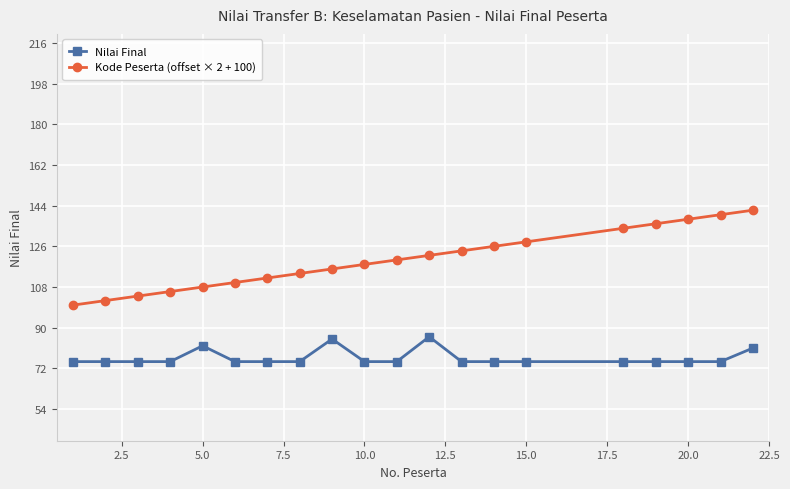

What is the maximum value shown in the chart?

142